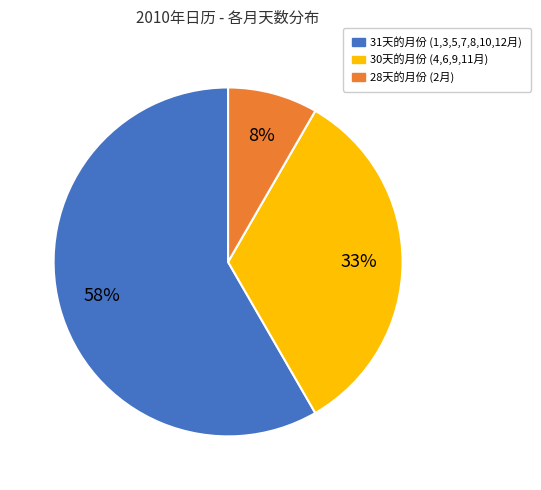

Is there a majority slice in this chart?

Yes